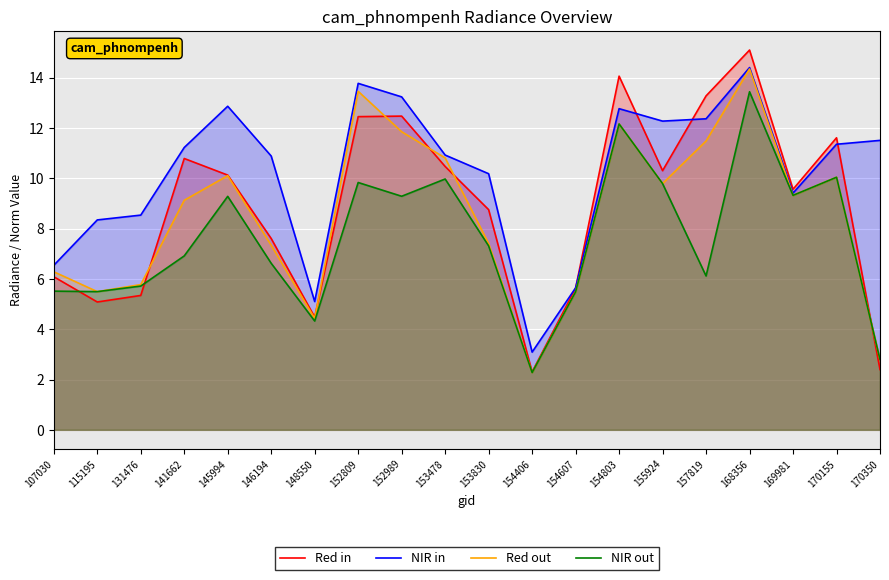

Between 107030 and 155924, which series saw the biggest shift?

NIR in